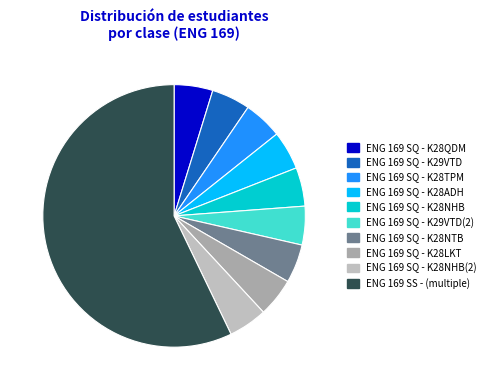

How many slices are in this pie chart?

10